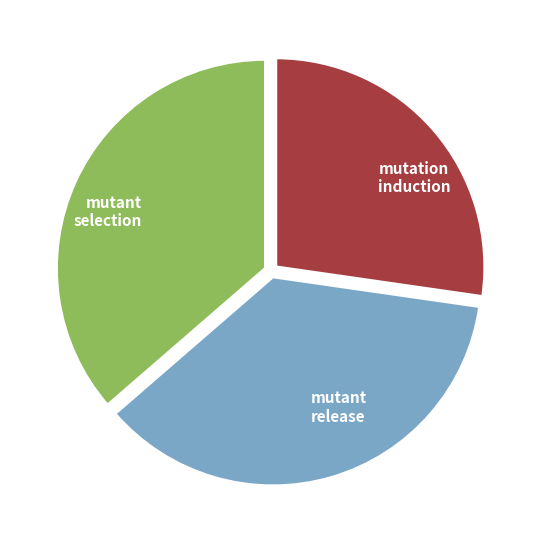

True or false: mutation induction accounts for 27% of the total.

True